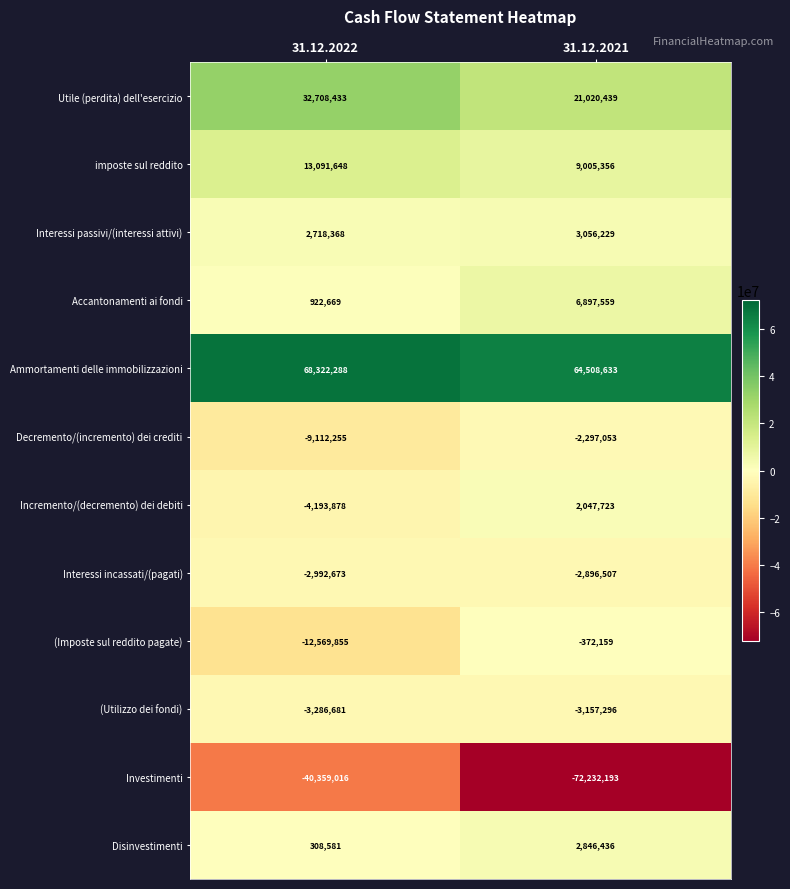

What value does the Interessi incassati/(pagati) series have at 31.12.2021, to the nearest 50?

-2896500